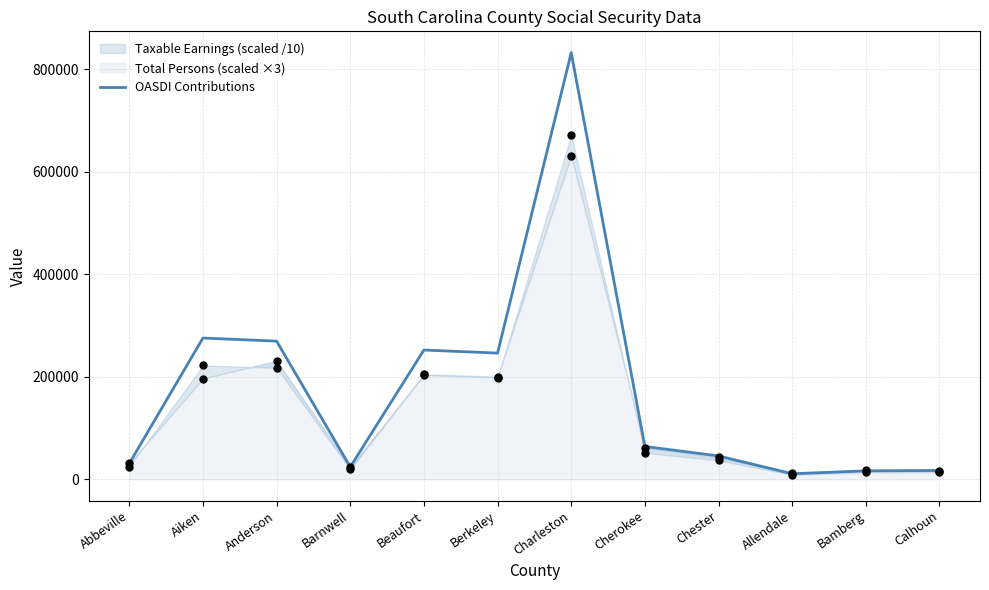

What is the change in value from Aiken to Berkeley?

-29380